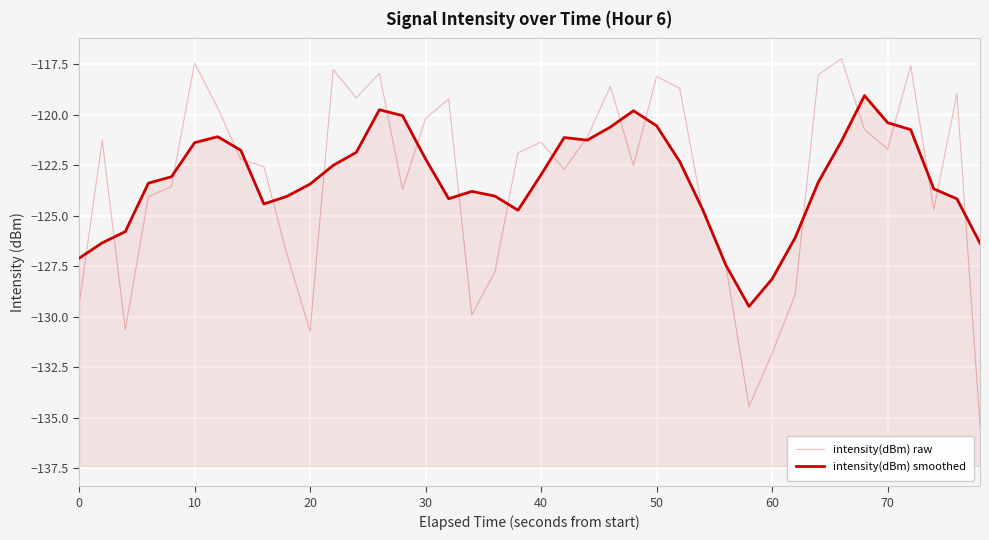

True or false: intensity(dBm) raw and intensity(dBm) smoothed cross at least once.

True